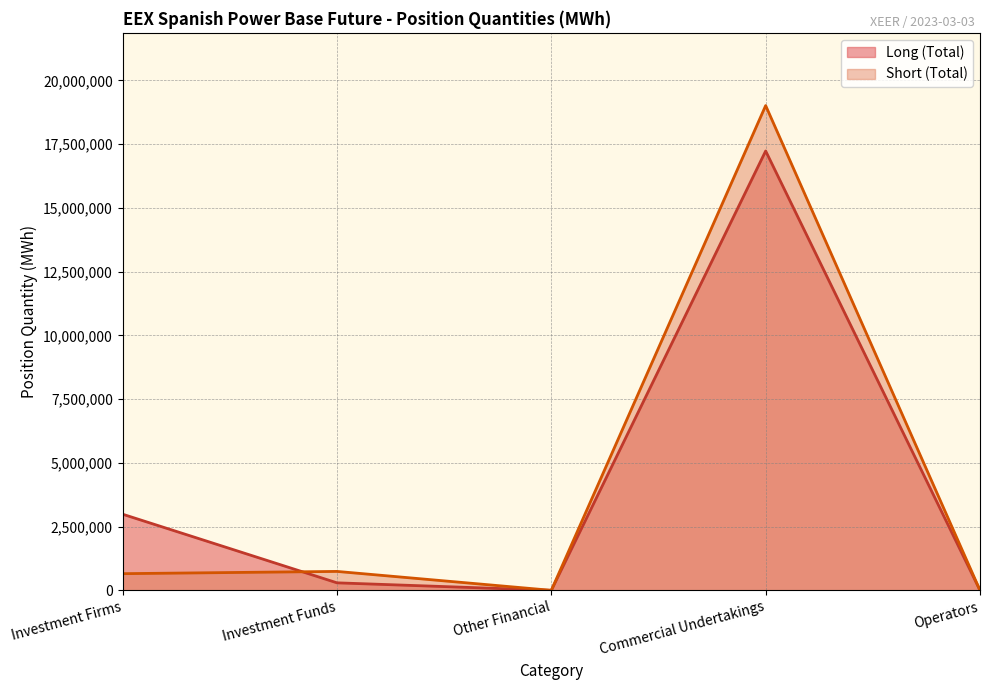

The value of Long (Total) at Operators is 0. True or false?

True